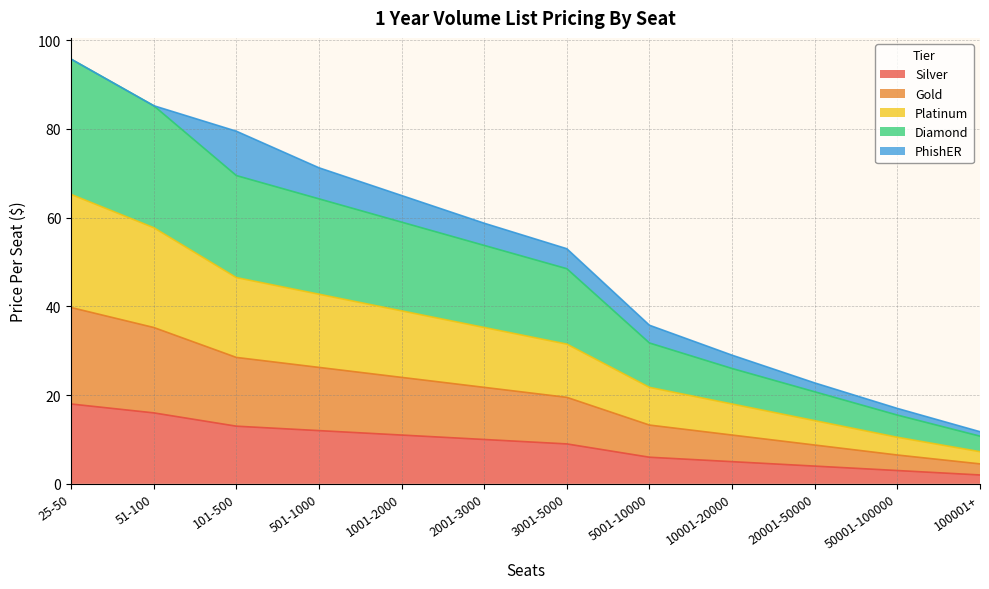

What is the total value across all series at 5001-10000?

35.8